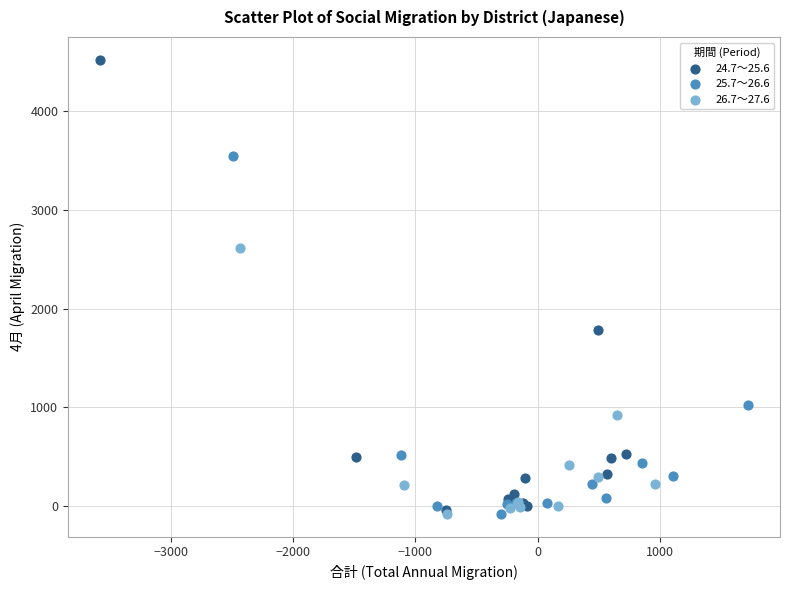

Which series contains the highest Y value?

24.7～25.6